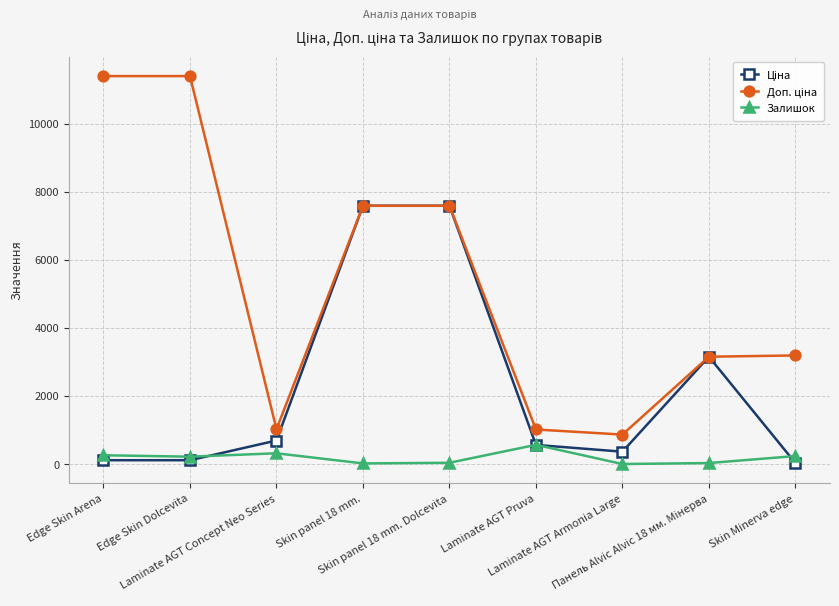

What is the greatest value displayed?

11410.0